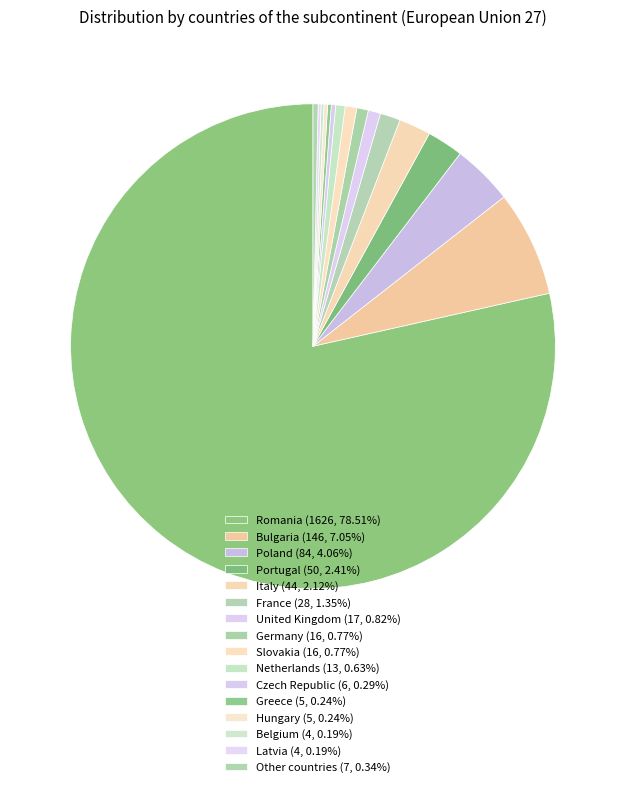

The France slice represents 9% of the pie. True or false?

False